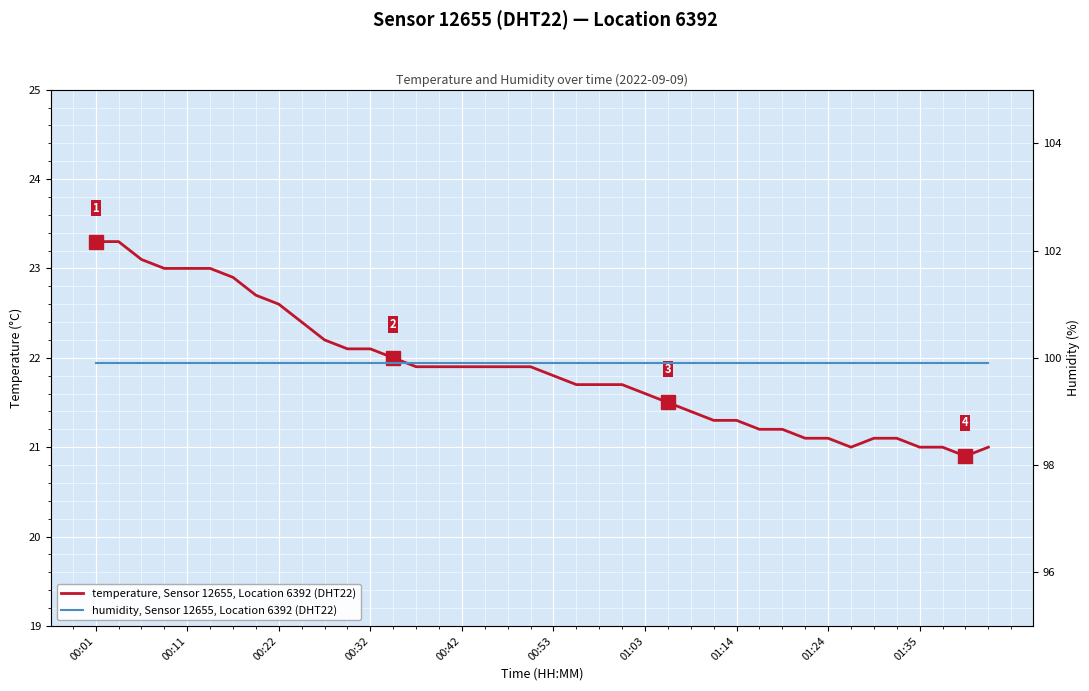

How many lines are shown in the chart?

2